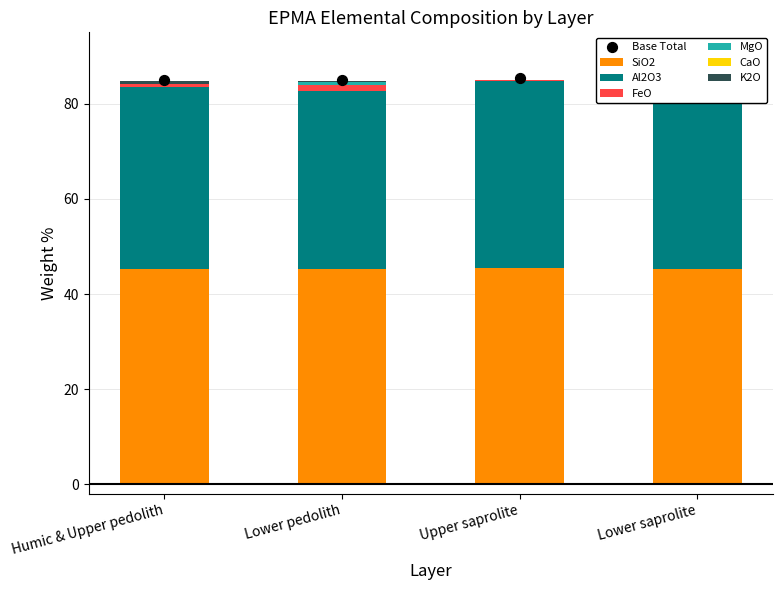

What are all the series names shown in the legend?

SiO2, Al2O3, FeO, MgO, CaO, K2O